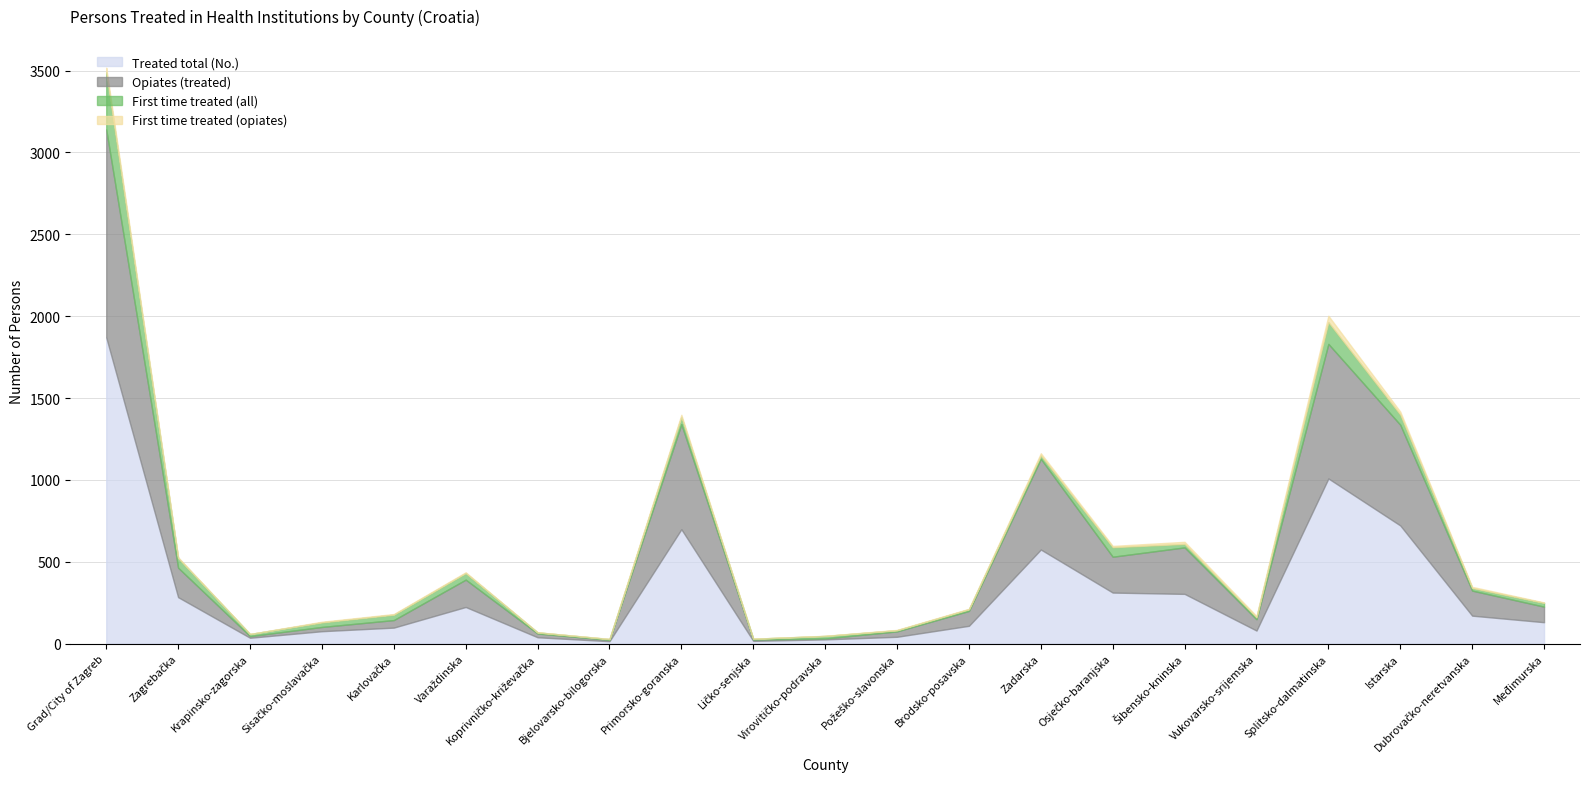

What is the label of the 19th point from the left?

Istarska